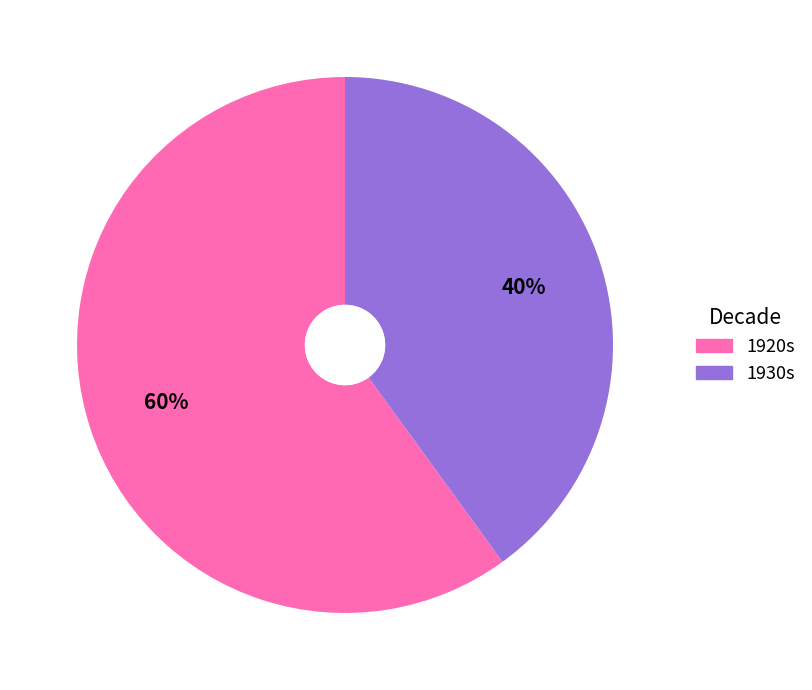

What percentage is the 1920s slice, to the nearest percent?

60%